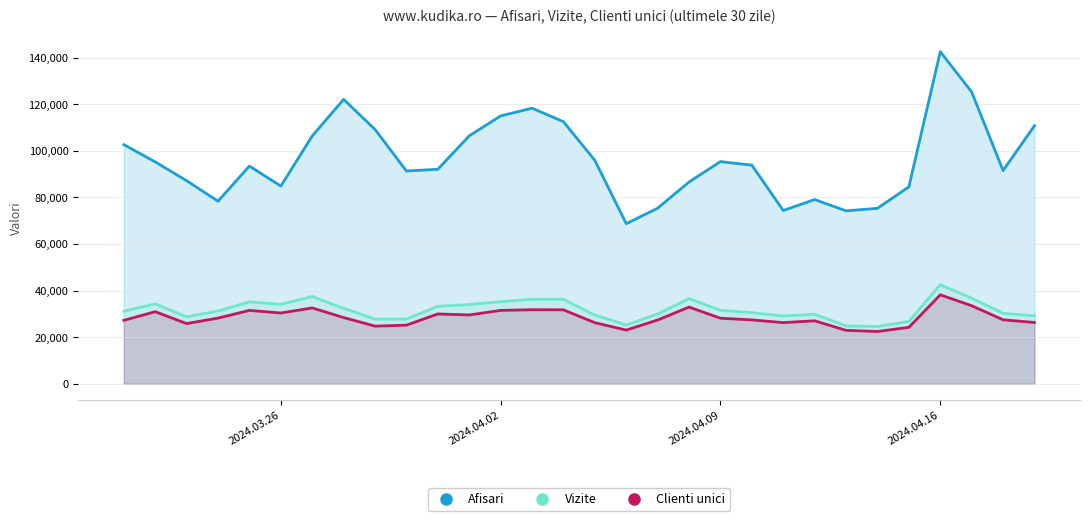

Reading left to right, list all the values displayed in this chart.

Afisari: 102622	95211	87126	78344	93420	84824	106329	122035	109127	91300	92047	106385	114934	118251	112456	95837	68696	75343	86587	95334	93807	74339	79047	74204	75292	84501	142498	125214	91481	110746
Vizite: 31135	34287	28707	31209	35143	34085	37425	32364	27754	27776	33247	34011	35211	36244	36246	29482	25215	29950	36555	31499	30538	29092	29850	24822	24568	26727	42497	36717	30235	29156
Clienti unici: 27218	30928	25818	28182	31474	30368	32536	28399	24740	25146	29955	29525	31483	31786	31726	26210	23039	27355	32903	28124	27400	26243	27022	22913	22429	24216	38170	33492	27452	26296